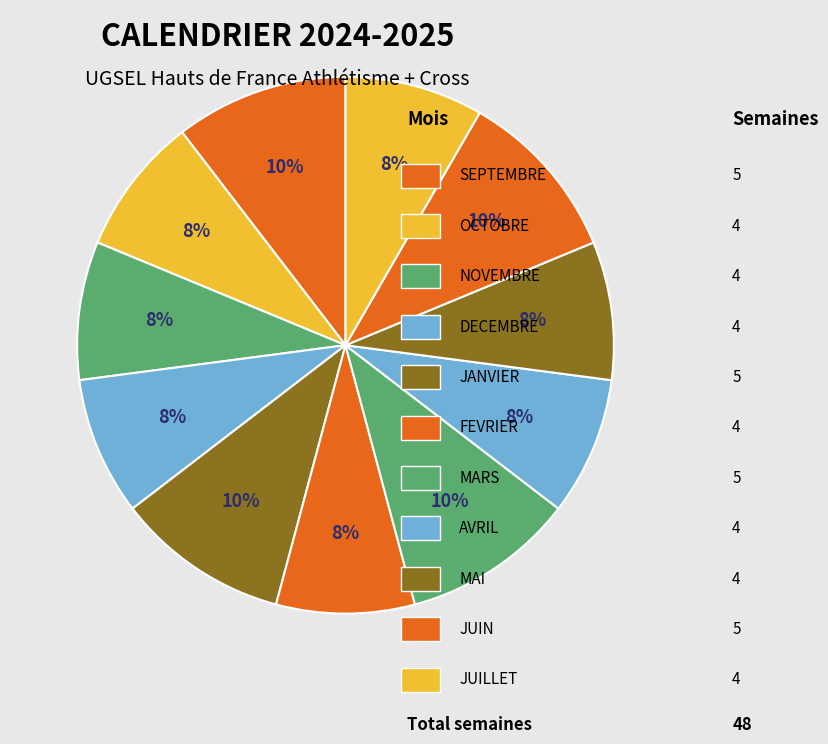

Does any single category account for the majority?

No